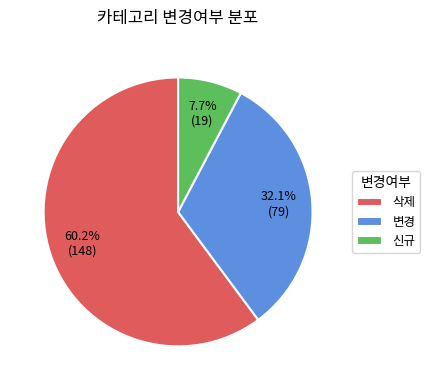

To the nearest percent, what percentage of the pie is 삭제?

60%